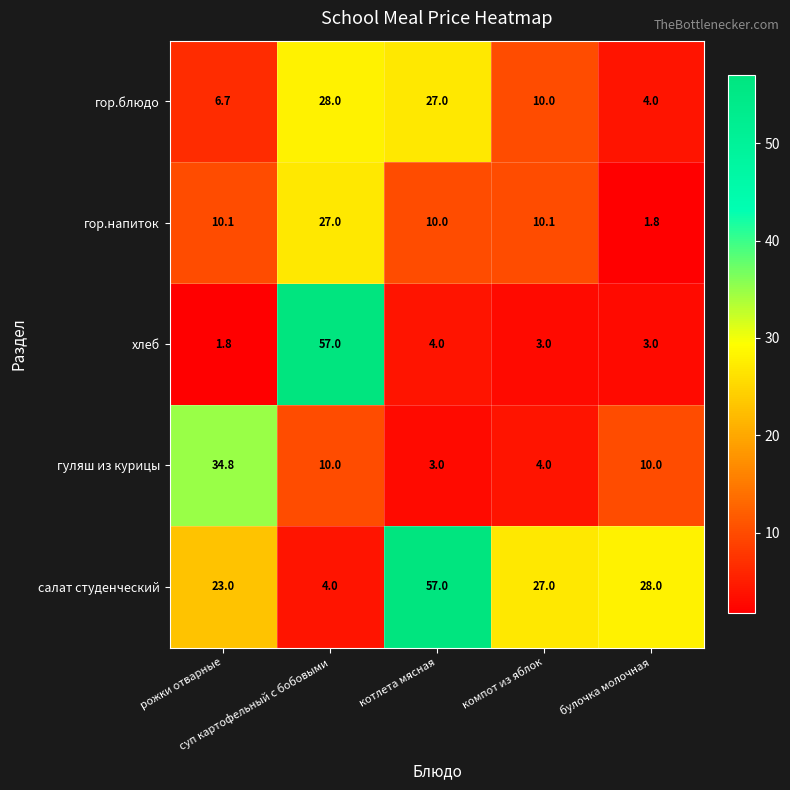

What is the difference between the maximum and minimum values in the гор.напиток series?

25.2